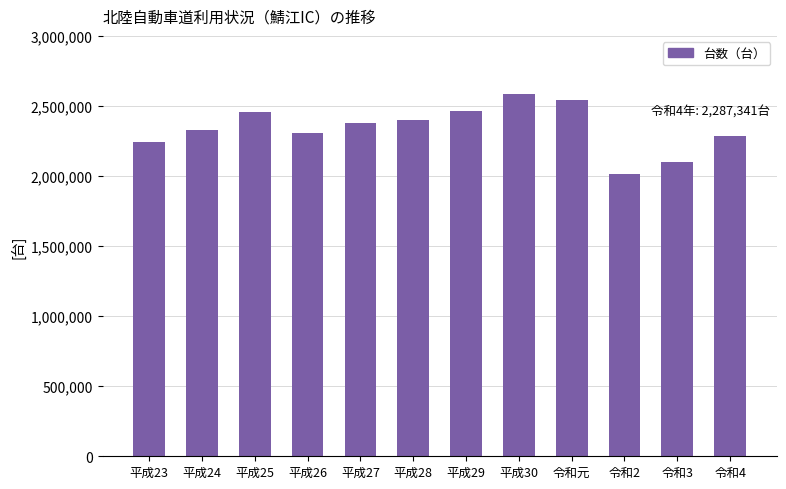

Approximately how many times larger is the value at 平成29 compared to 令和元?

1.0